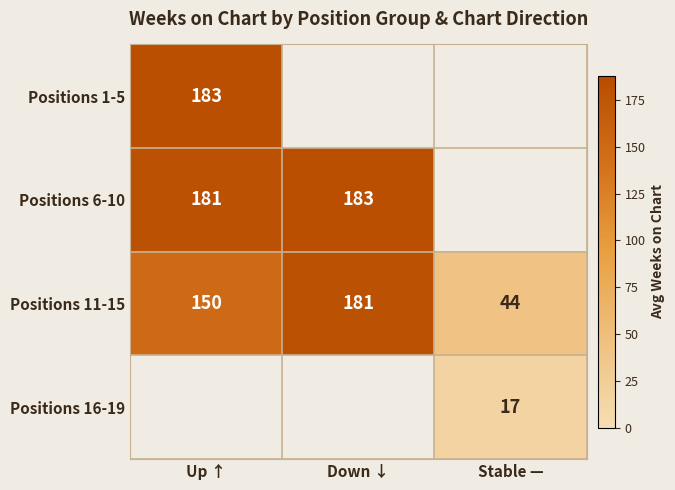

At which label does Positions 11-15 reach its peak?

Down ↓